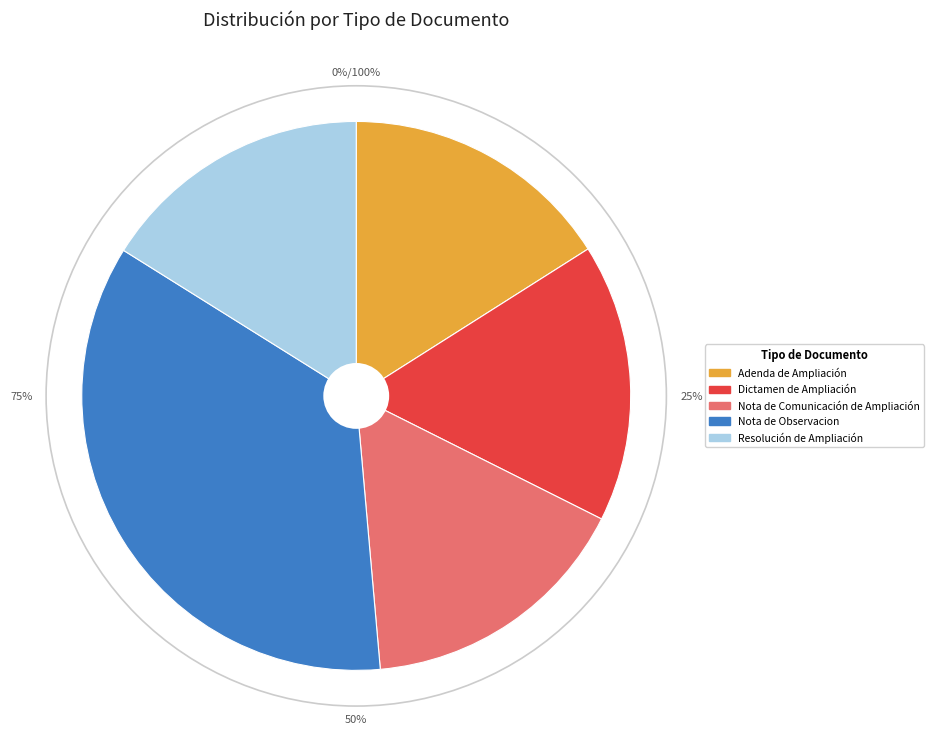

Is it true that Nota de Comunicación de Ampliación is 16% of the pie?

True